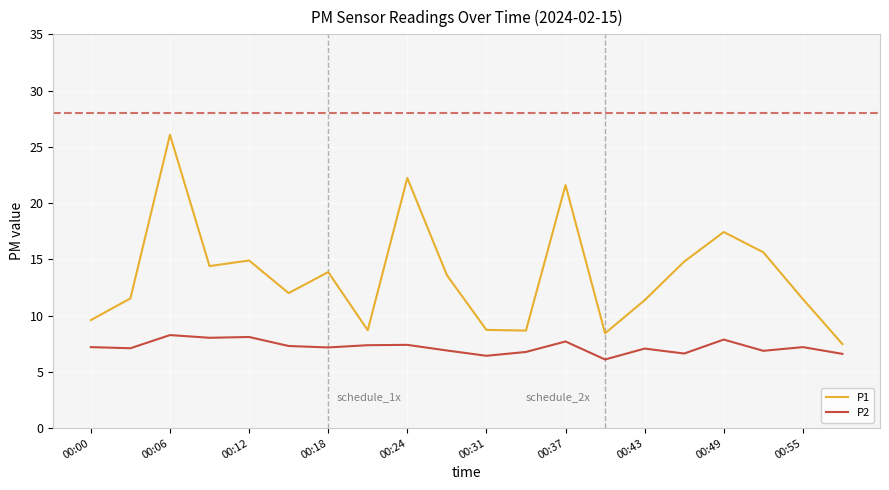

What is the average value of the P2 series?

7.2